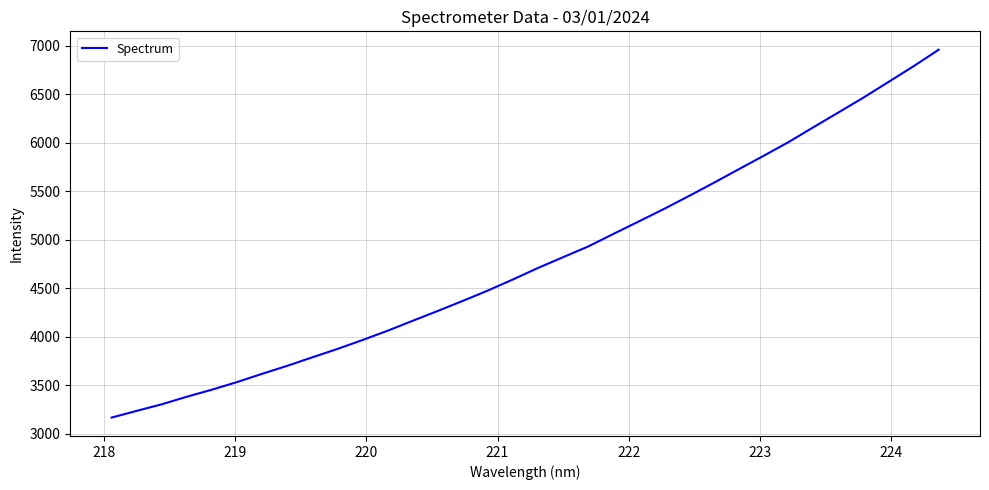

What is the difference between the maximum and minimum values?

3793.7